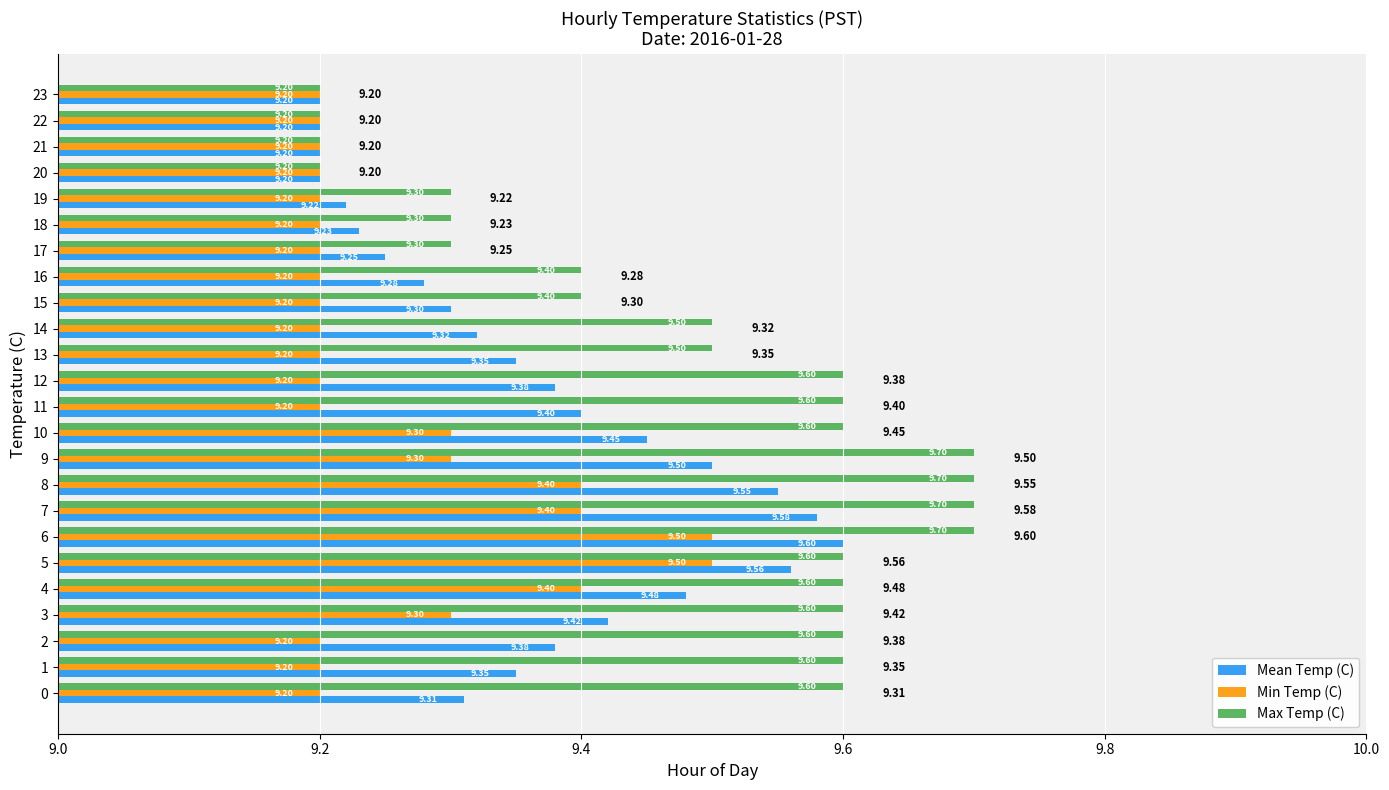

Is it true that Min Temp (C) equals 9.2 at 22?

True